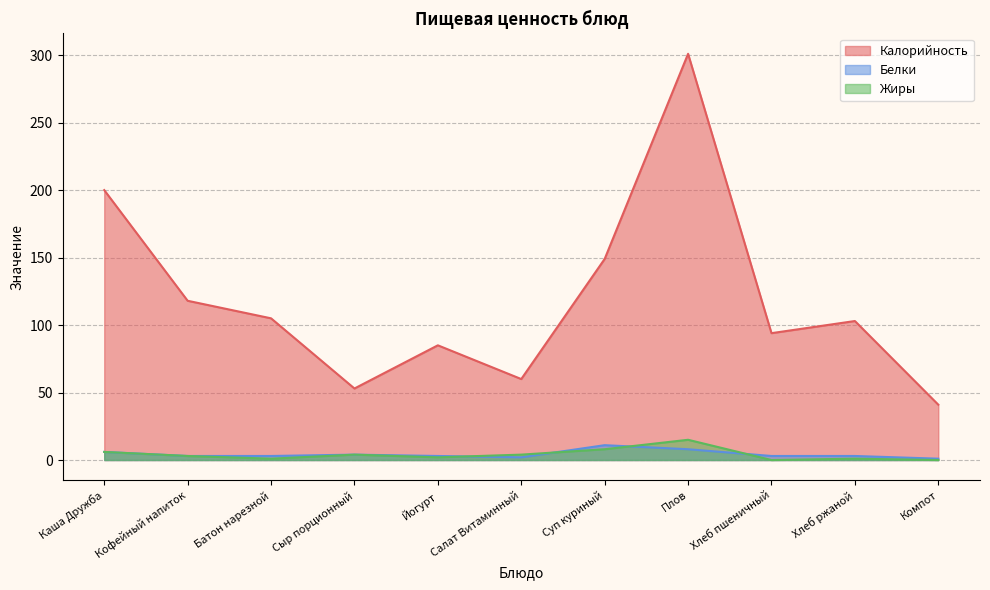

What is the value of the Калорийность point at the 6th from the left?

60